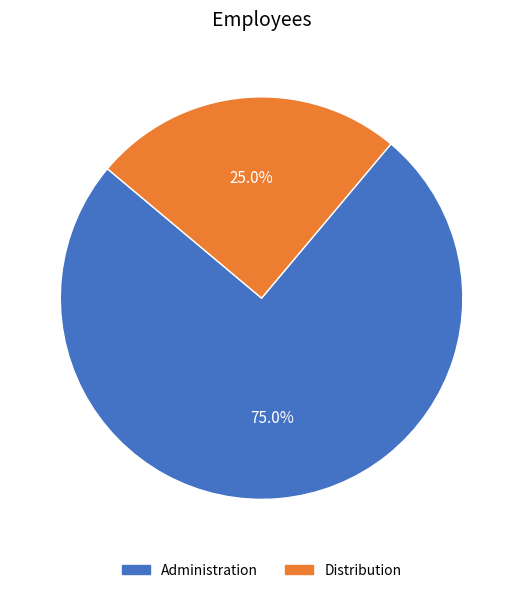

To the nearest percent, what portion does Administration represent?

75%